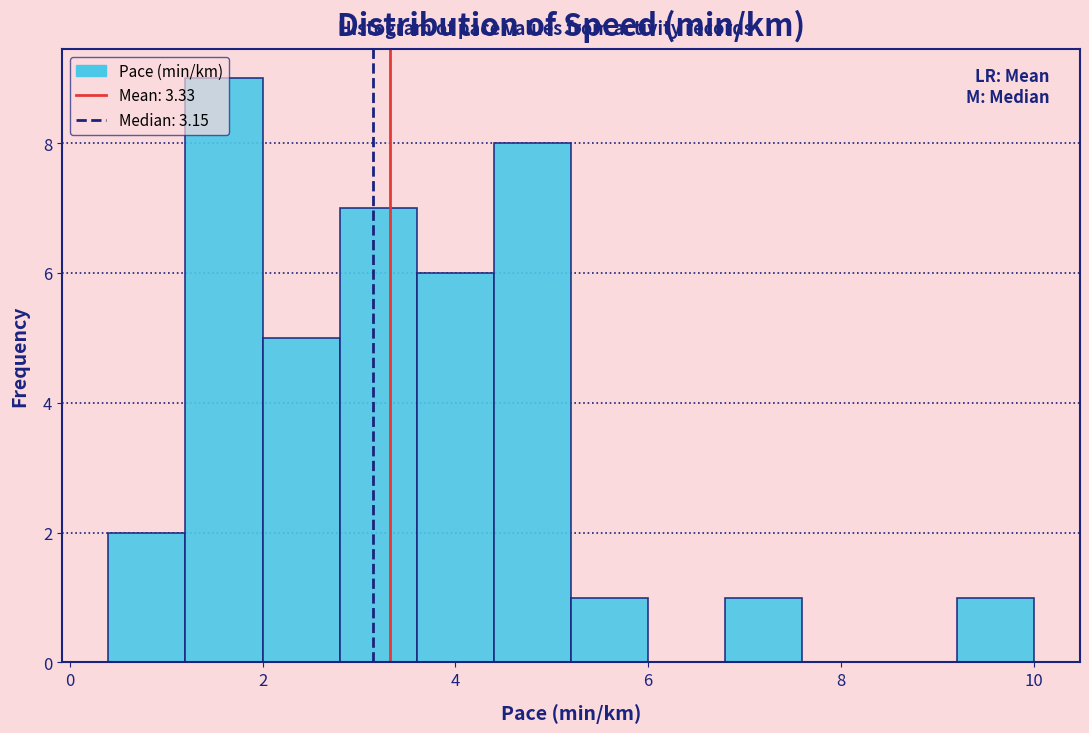

Reading left to right, list every bar in this chart as the range it spans on the x-axis followed by its height. The values are not printed on the chart, so give them approximately, as read against the axis.

0.4 to 1.2: 2
1.2 to 2.0: 9
2.0 to 2.8: 5
2.8 to 3.6: 7
3.6 to 4.4: 6
4.4 to 5.2: 8
5.2 to 6.0: 1
6.0 to 6.8: 0
6.8 to 7.6: 1
7.6 to 8.4: 0
8.4 to 9.2: 0
9.2 to 10.0: 1